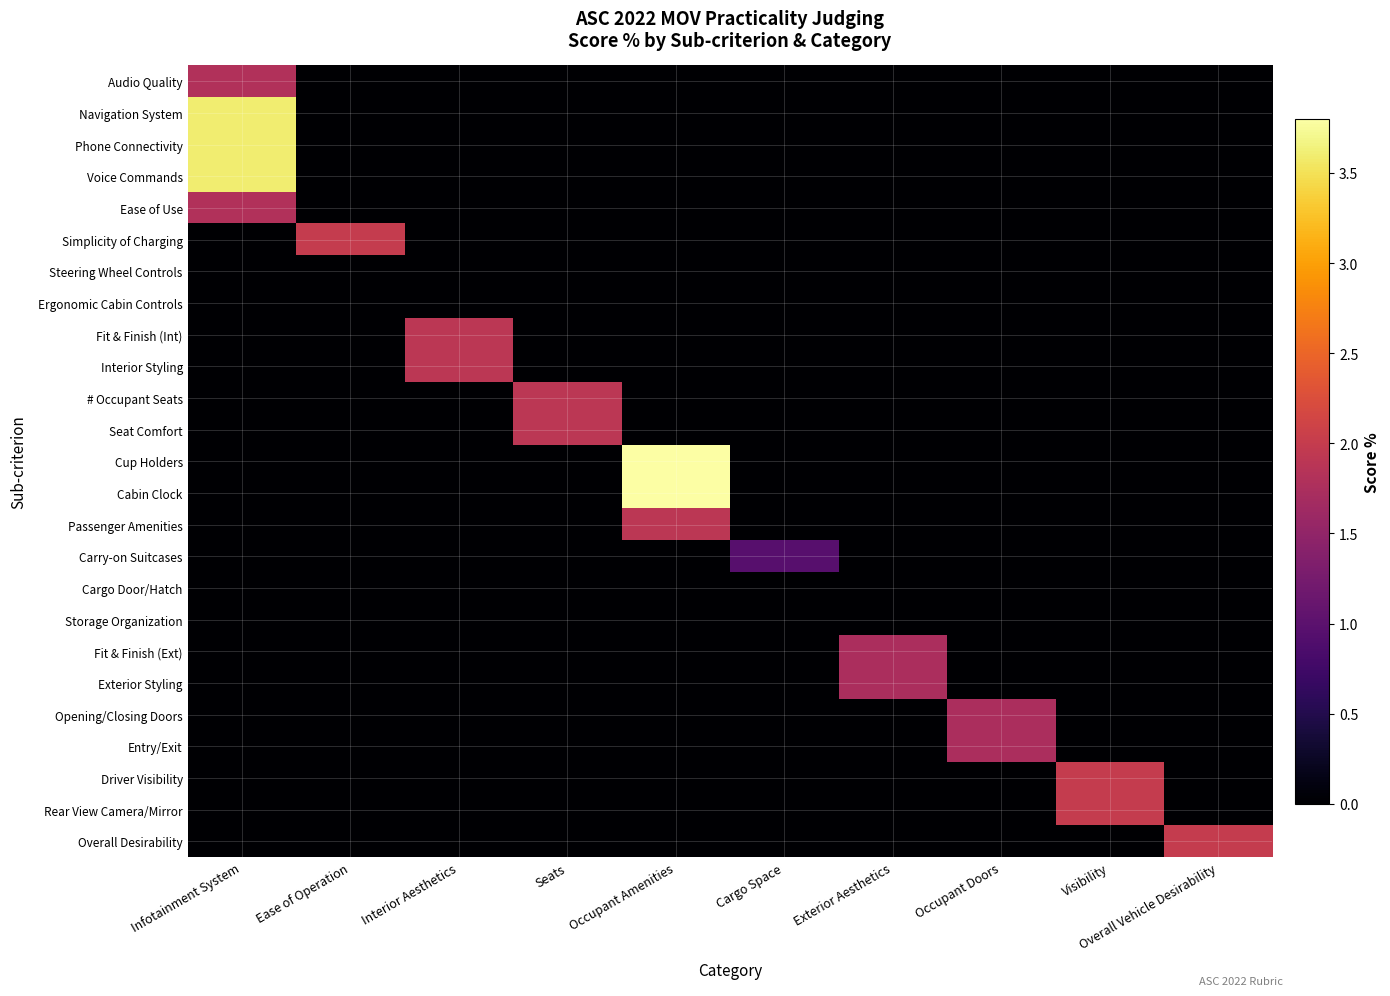

Which series has the widest spread of values?

Cup Holders